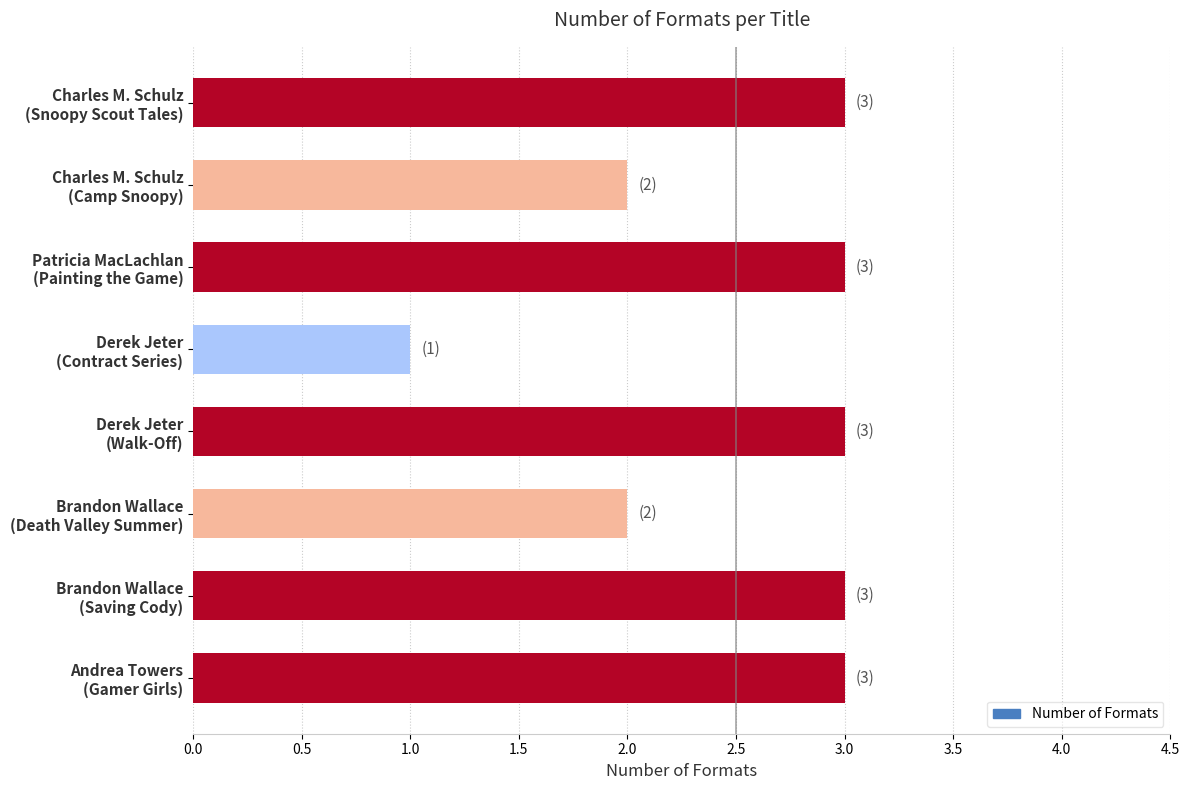

What is the difference between the maximum and minimum values?

2